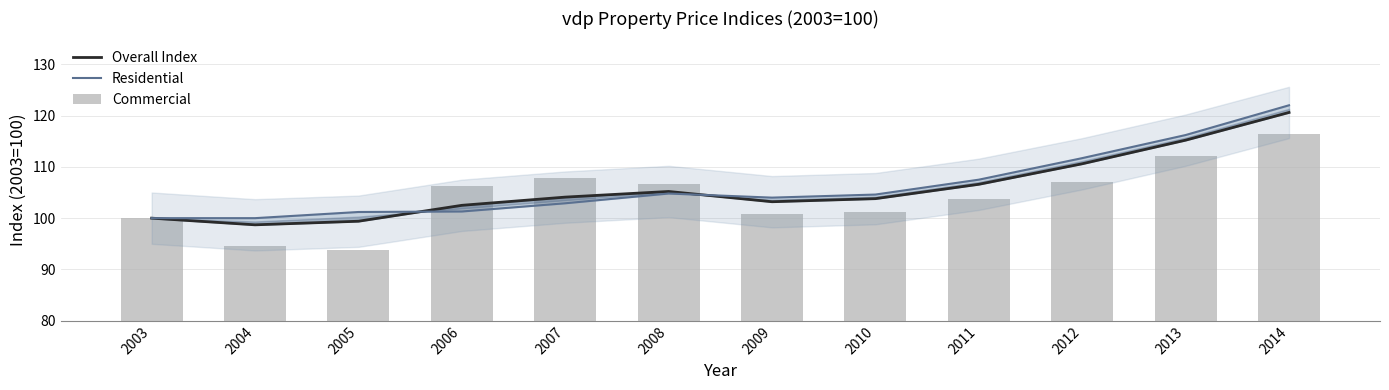

What is the difference between the Commercial values at 2008 and 2010?

5.4